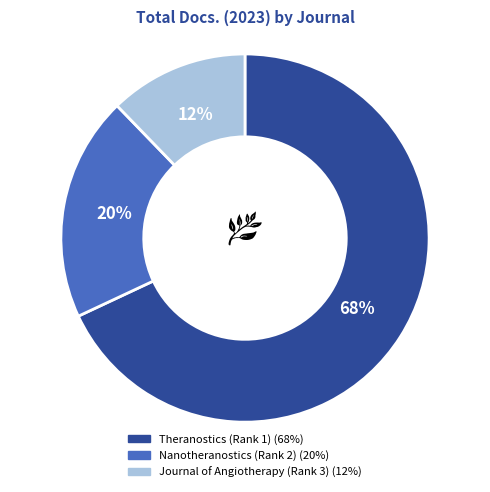

Which slice is the largest?

Theranostics (Rank 1)